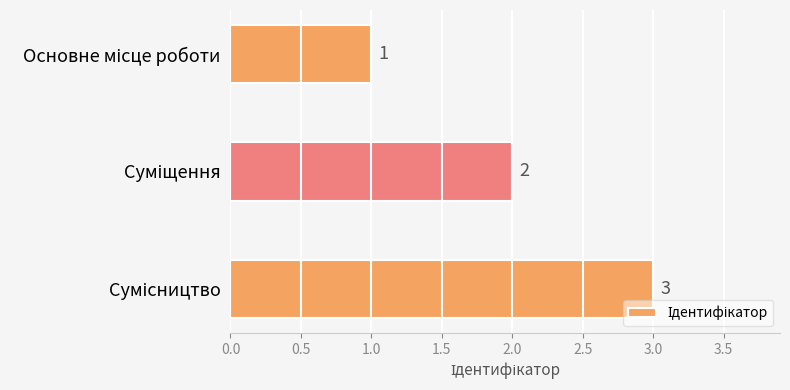

What is the sum of all values?

6